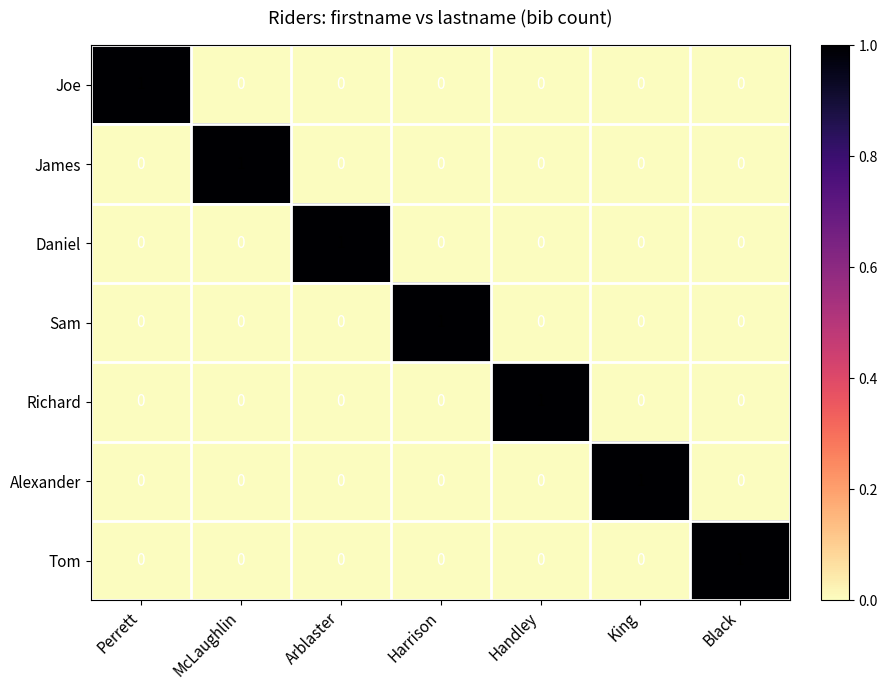

Count the James values in the range 0 to 1.

7